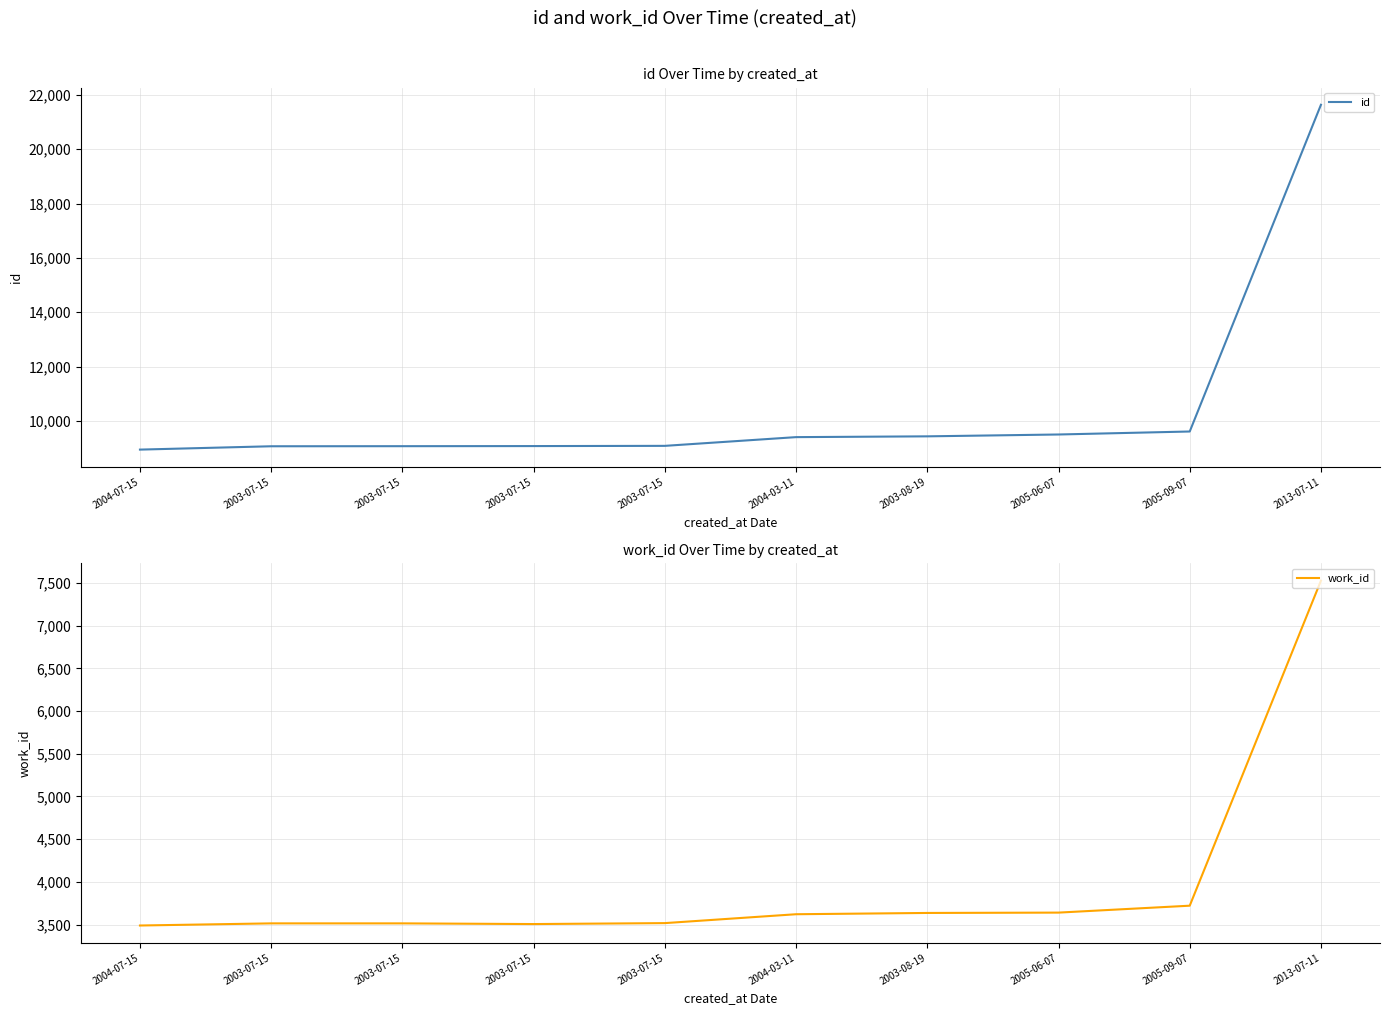

Which series has the widest spread of values?

id